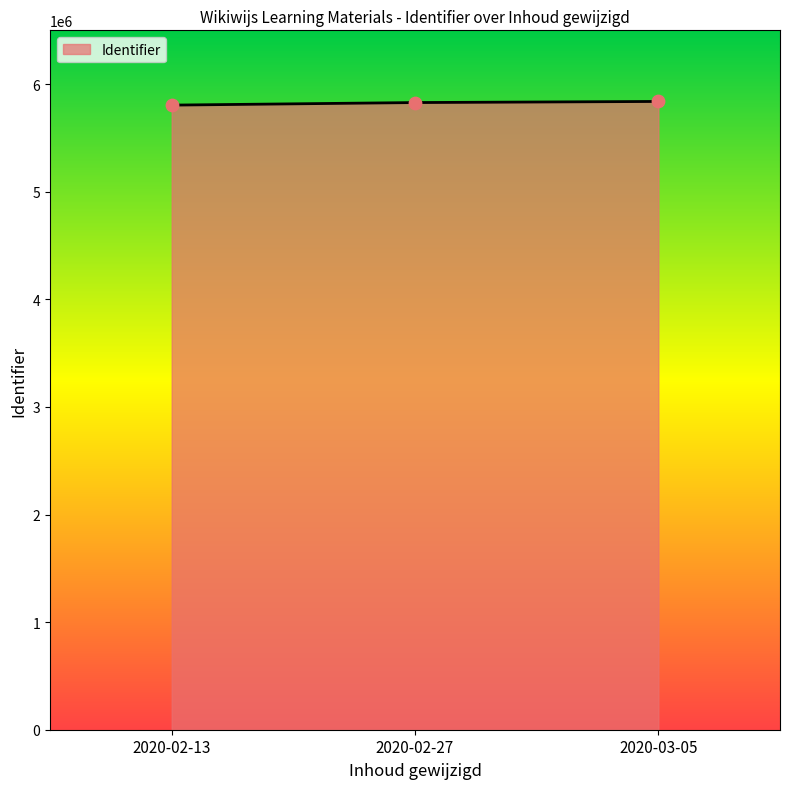

Approximately how many times larger is the value at 2020-02-27 compared to 2020-03-05?

1.0